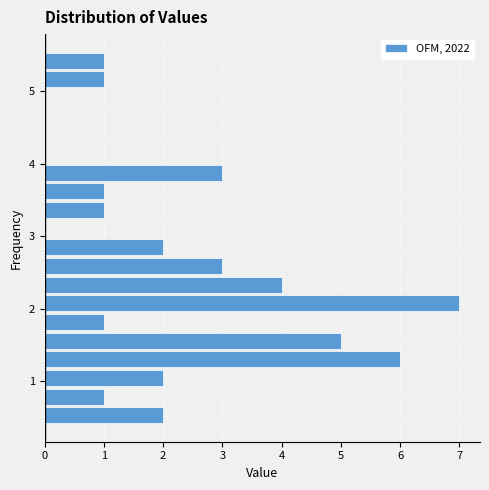

Read against the y-axis, roughly where is the centre of the longest bar?

2.1